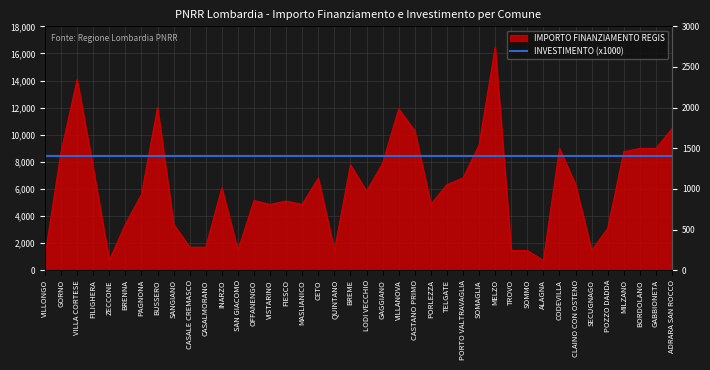

How many points are lower than both their immediate neighbors (excluding endpoints)?

9